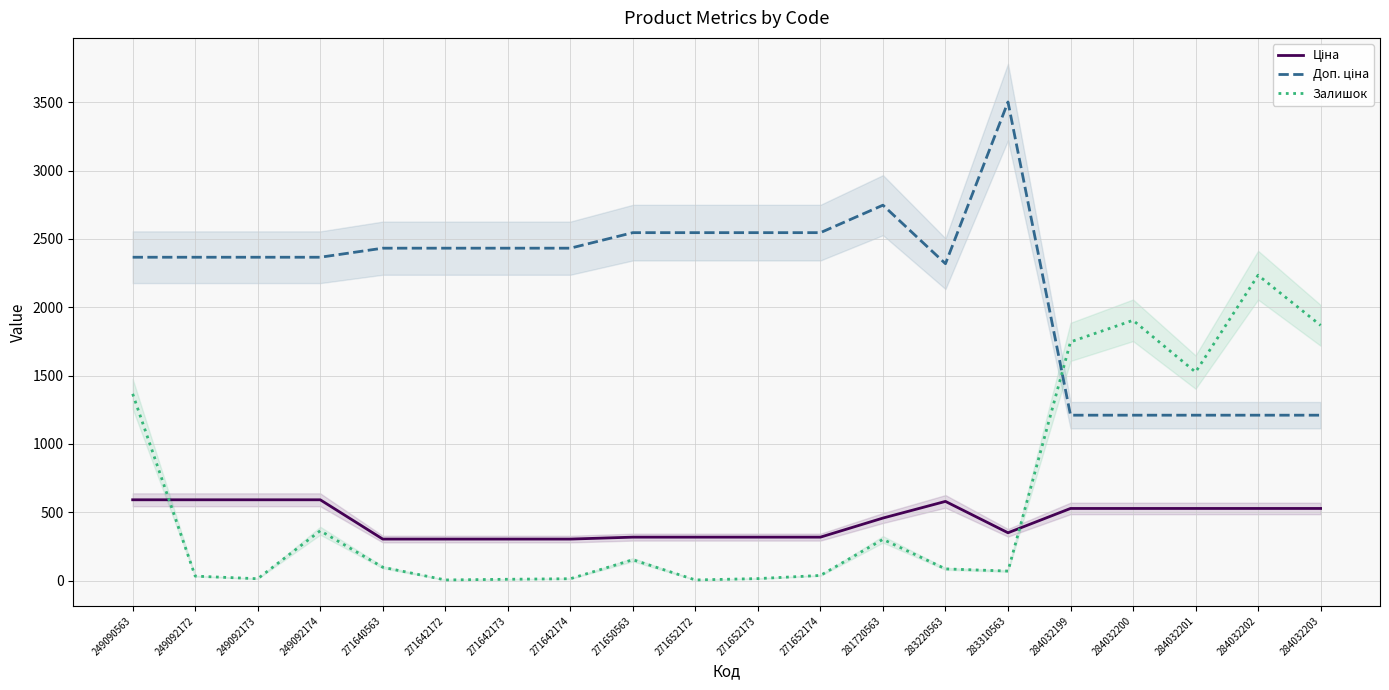

List the labels in order of Доп. ціна value, largest first.

283310563, 281720563, 271650563, 271652172, 271652173, 271652174, 271640563, 271642172, 271642173, 271642174, 249090563, 249092172, 249092173, 249092174, 283220563, 284032199, 284032200, 284032201, 284032202, 284032203